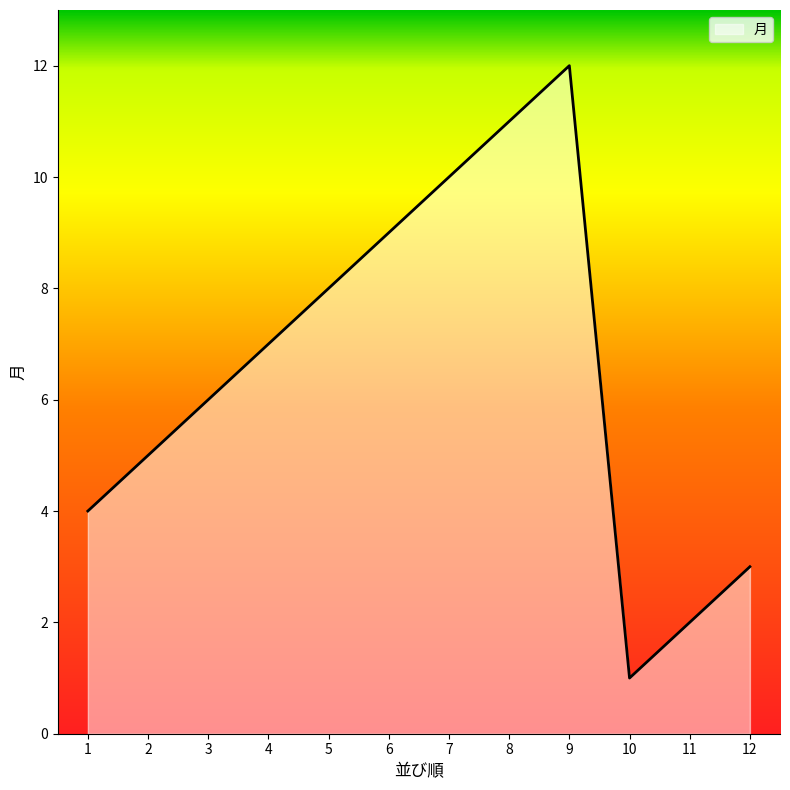

Reading right to left, list all the values displayed in this chart.

12=3	11=2	10=1	9=12	8=11	7=10	6=9	5=8	4=7	3=6	2=5	1=4